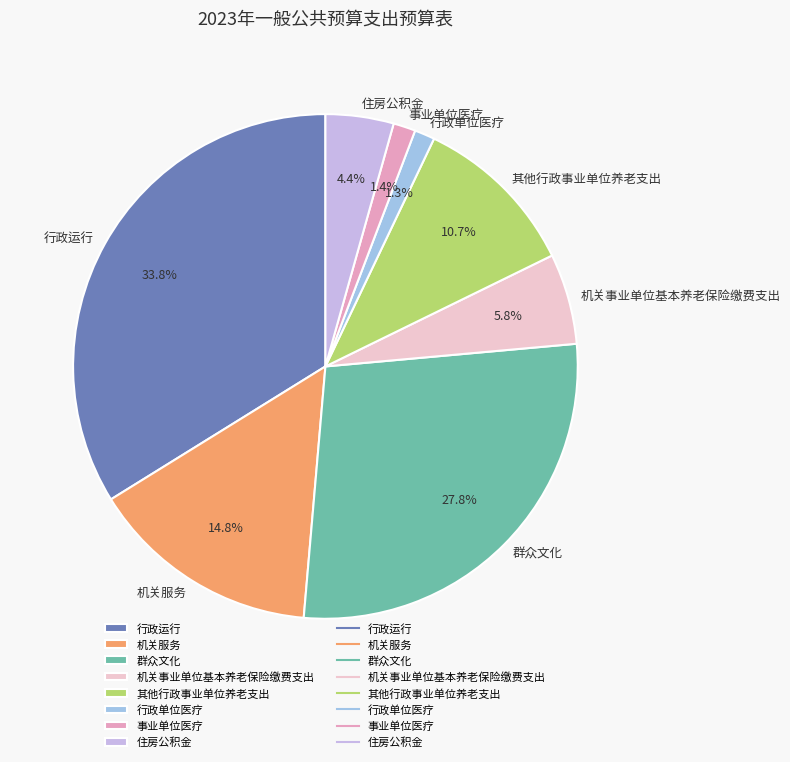

Which slice is the largest?

行政运行